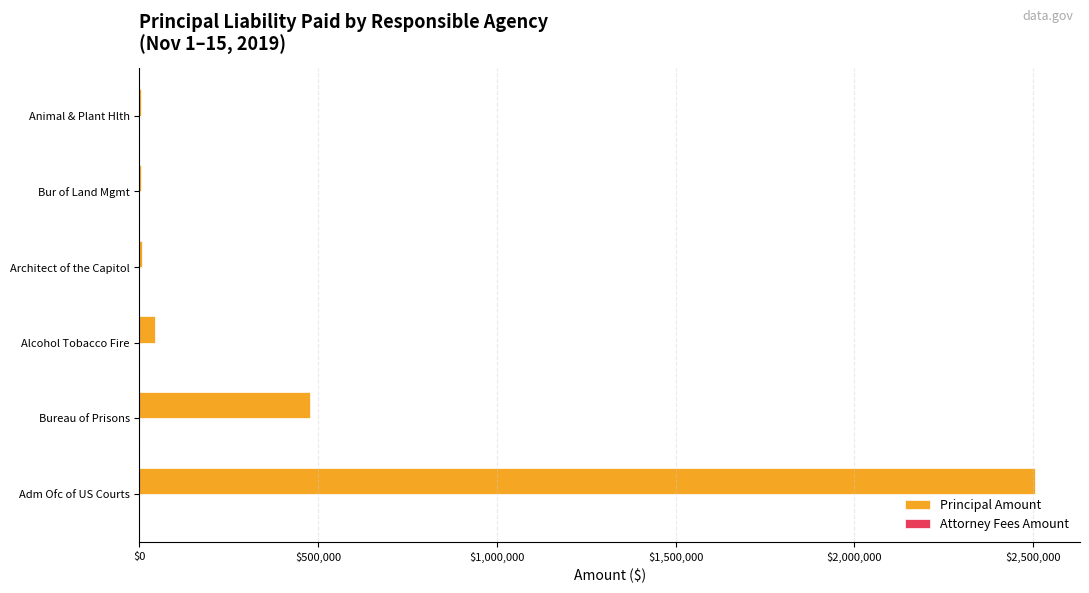

How many distinct data groups are displayed?

1